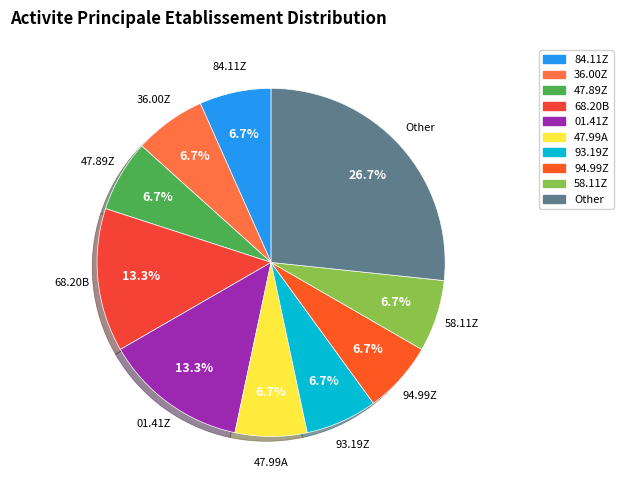

Does any single category account for the majority?

No